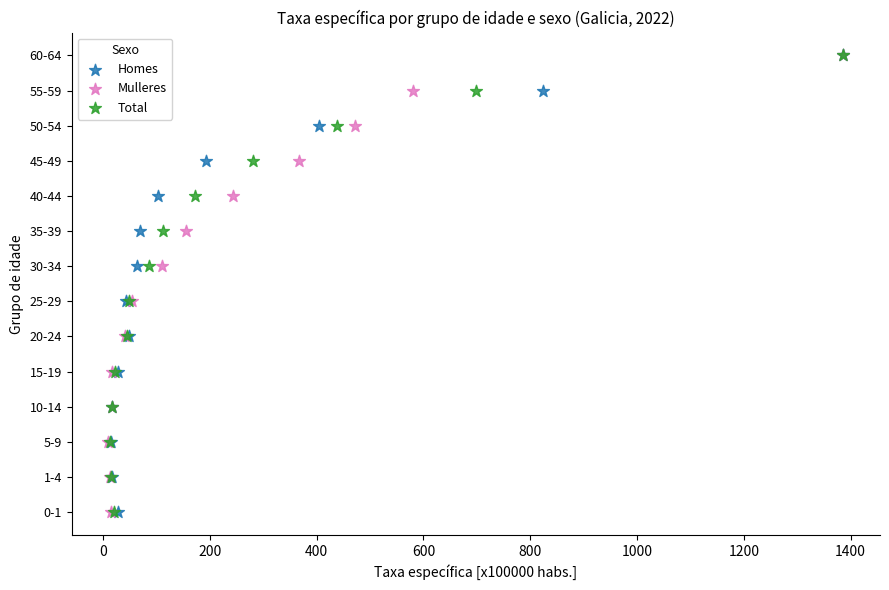

What are all the series names shown in the legend?

Homes, Mulleres, Total